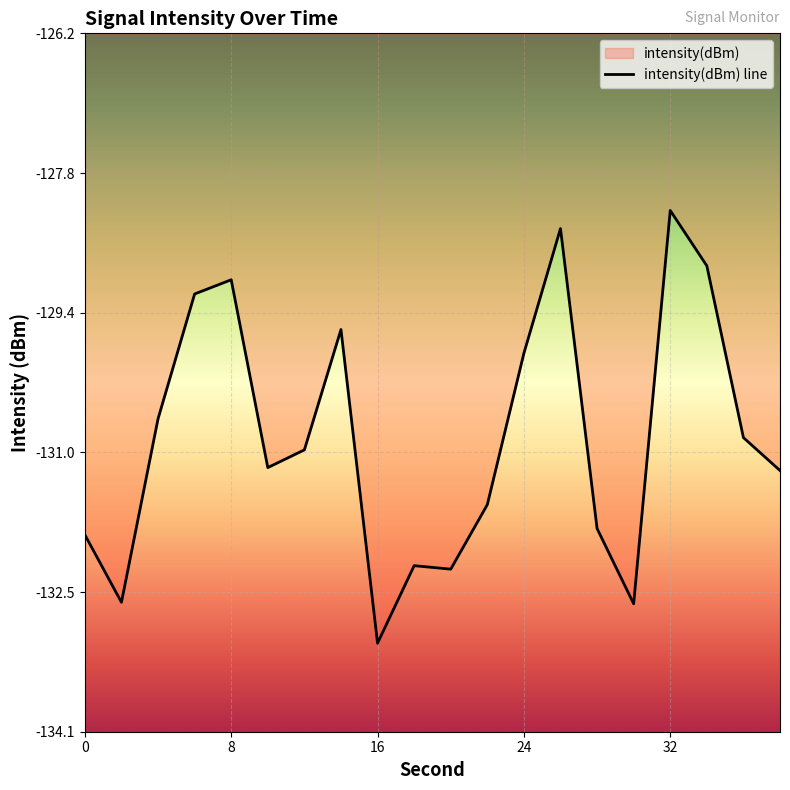

Between 0 and 32, which is larger?

32